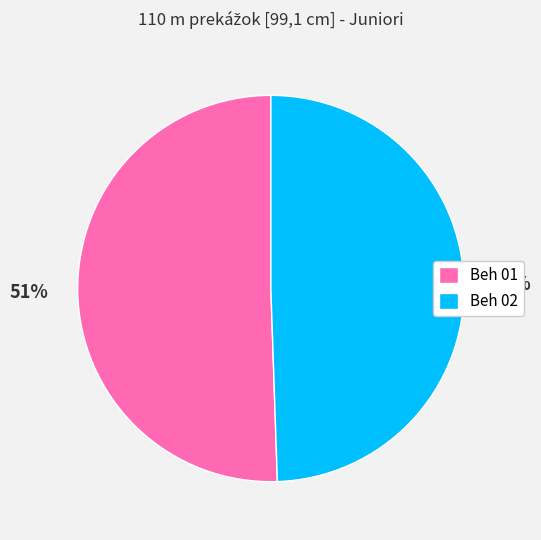

Approximately how many times larger is the value at Beh 01 compared to Beh 02?

1.0